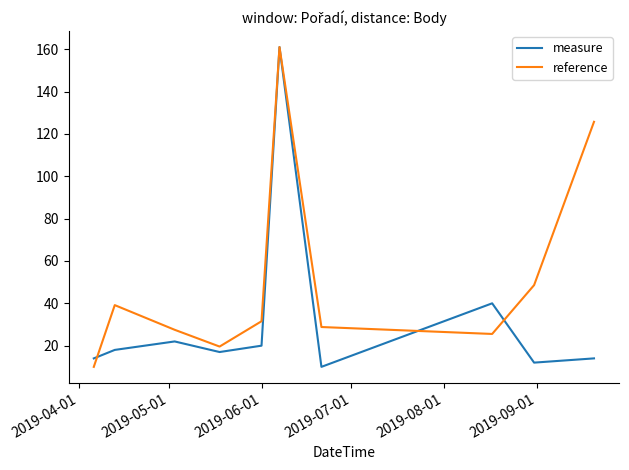

Rank the series by their average value, from highest to lowest.

reference, measure